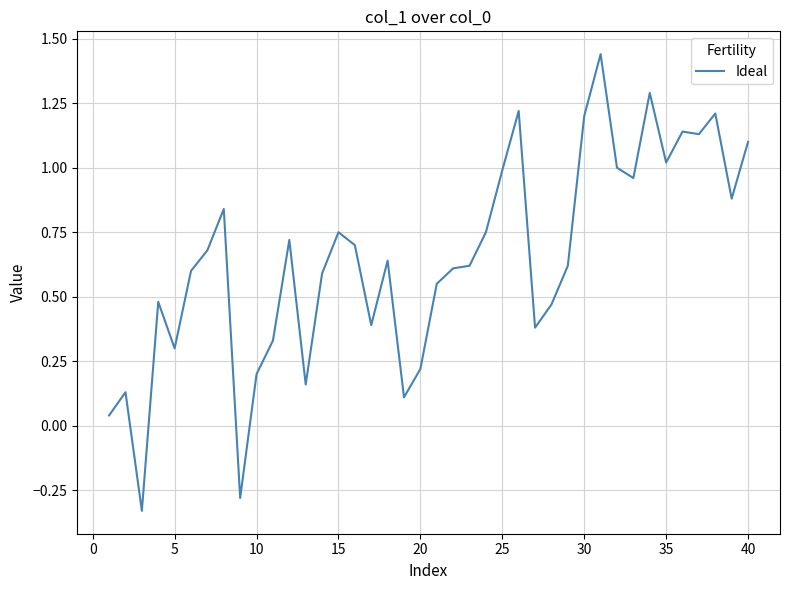

How many values are above zero?

38